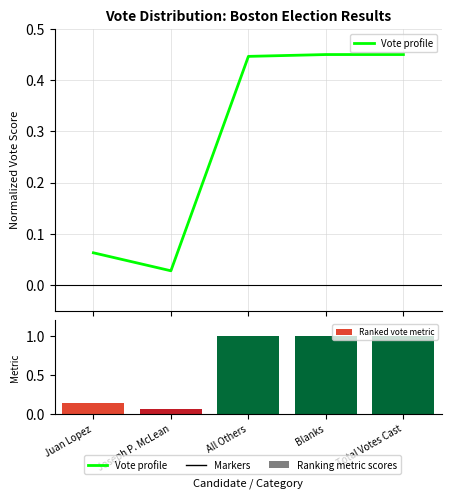

Does the chart contain stacked bars?

No